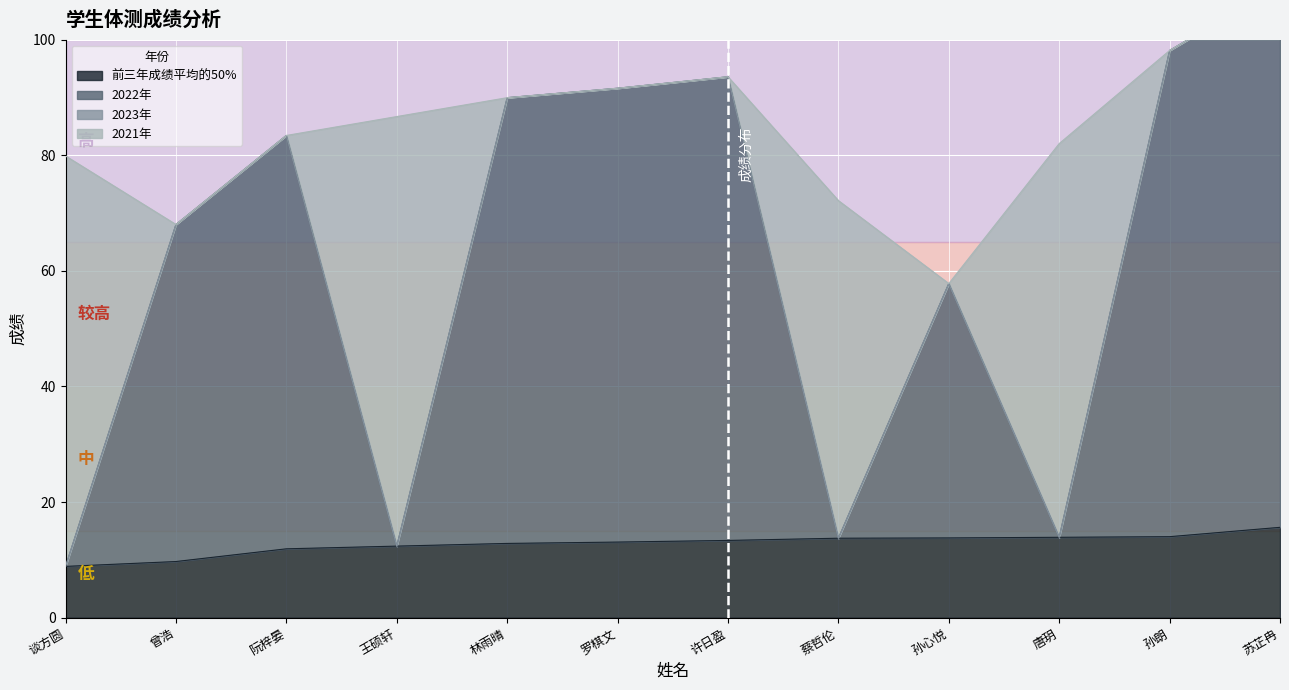

Which series has the widest spread of values?

2022年